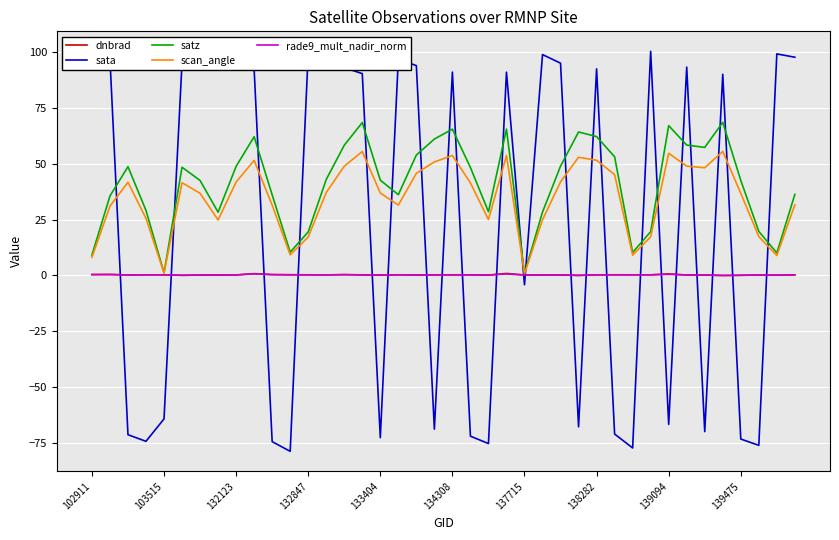

True or false: sata and satz intersect in this chart.

True